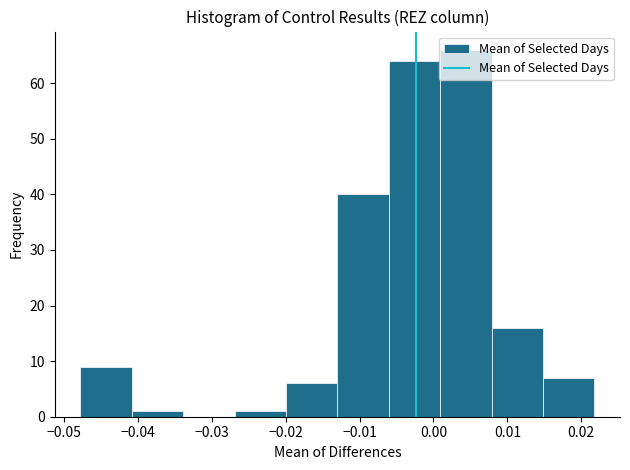

Reading left to right, transcribe this chart: for each bar, give the range it covers on the x-axis and its height. Neither the bar edges nor the heights are printed on the chart, so give them approximately, as read against the axes.

-0.048 to -0.041: 9
-0.041 to -0.034: 1
-0.034 to -0.027: 0
-0.027 to -0.020: 1
-0.020 to -0.013: 6
-0.013 to -0.006: 40
-0.006 to 0.001: 64
0.001 to 0.008: 66
0.008 to 0.015: 16
0.015 to 0.022: 7